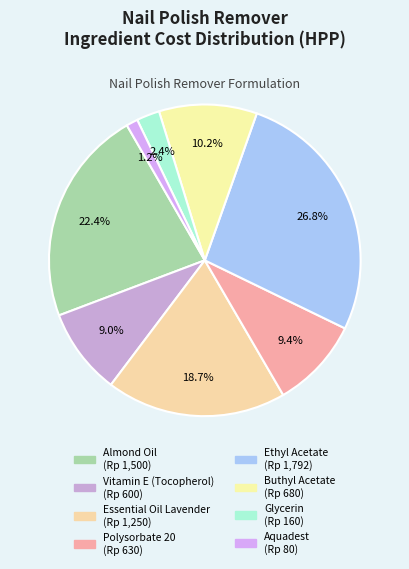

To the nearest percent, what is the average slice percentage?

12%